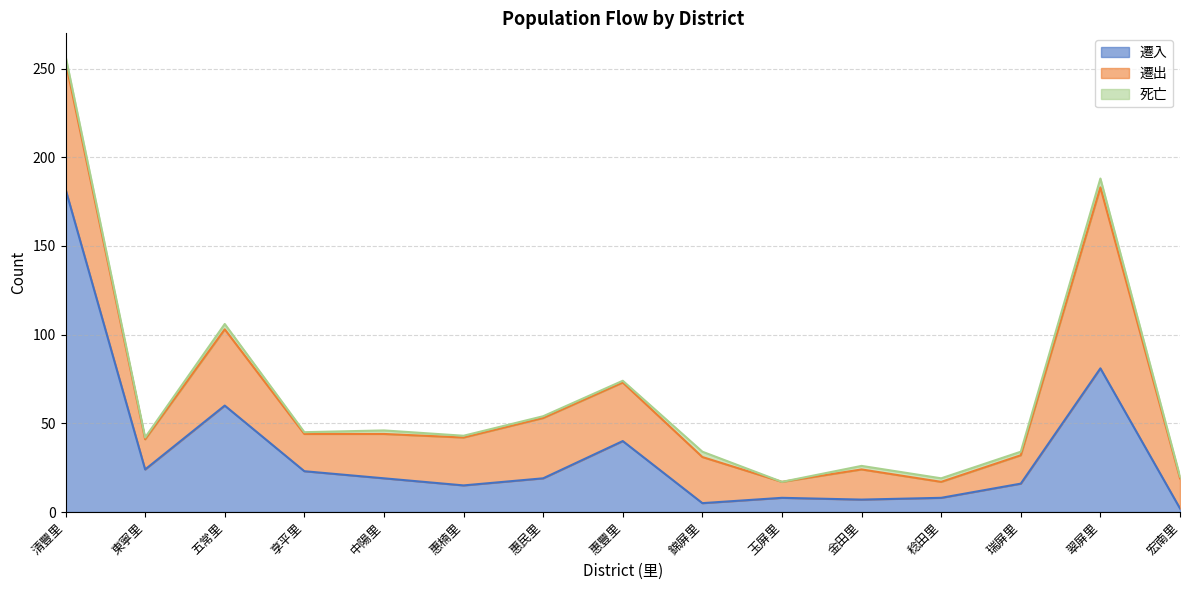

What is the label of the 13th point from the left?

瑞屏里